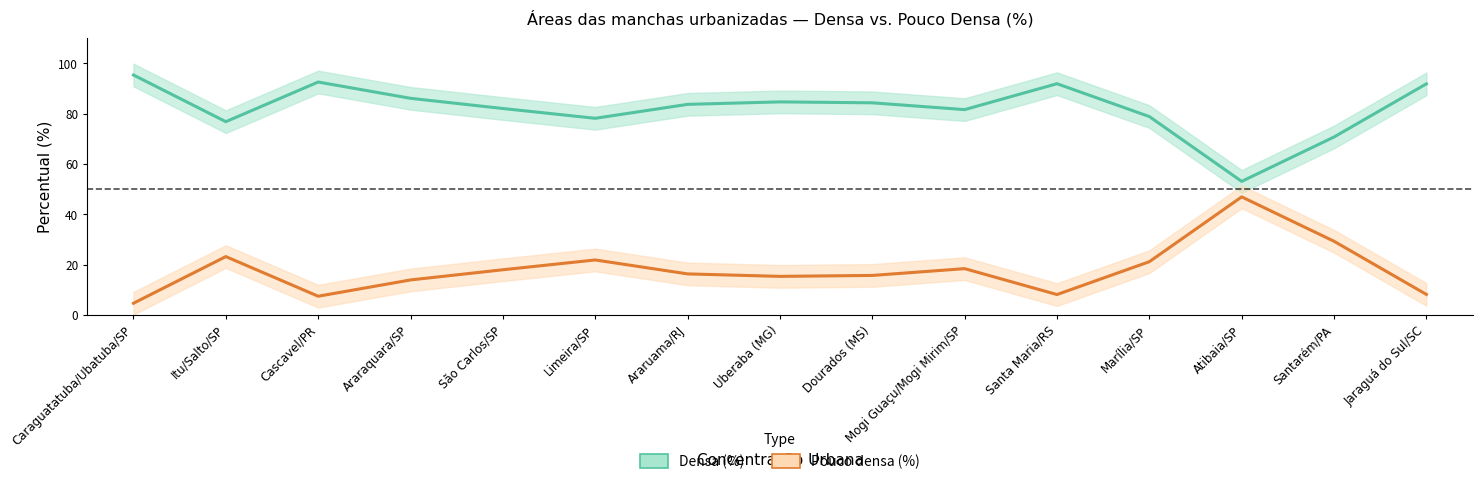

Is the value of Pouco densa (%) at Atibaia/SP greater than the value of Densa (%) at Araraquara/SP?

No